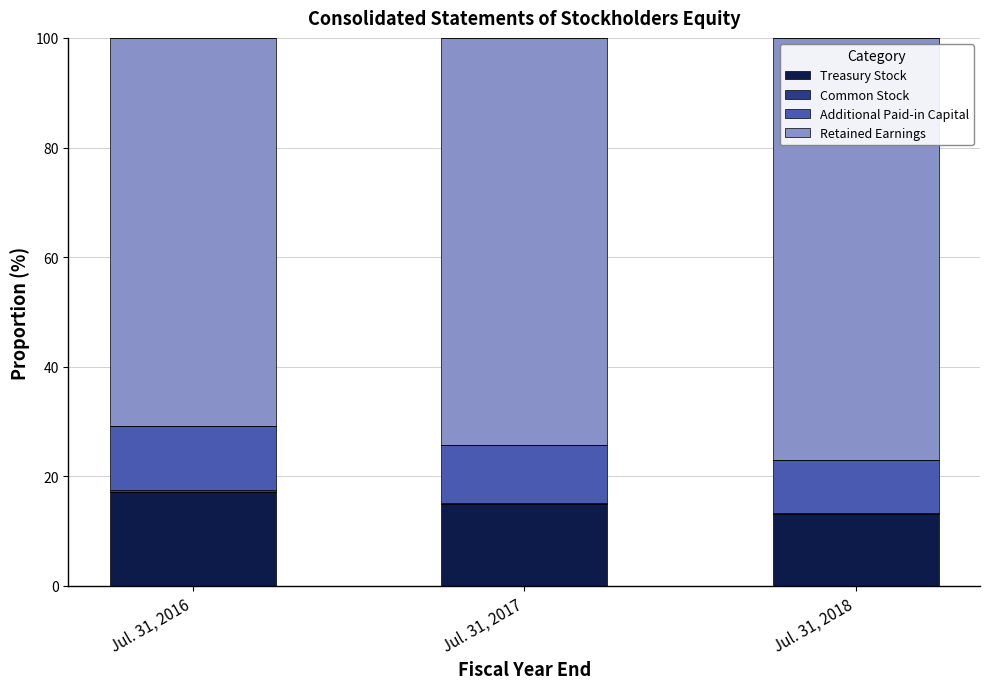

The value of Treasury Stock at Jul. 31, 2018 is 13.1. True or false?

True